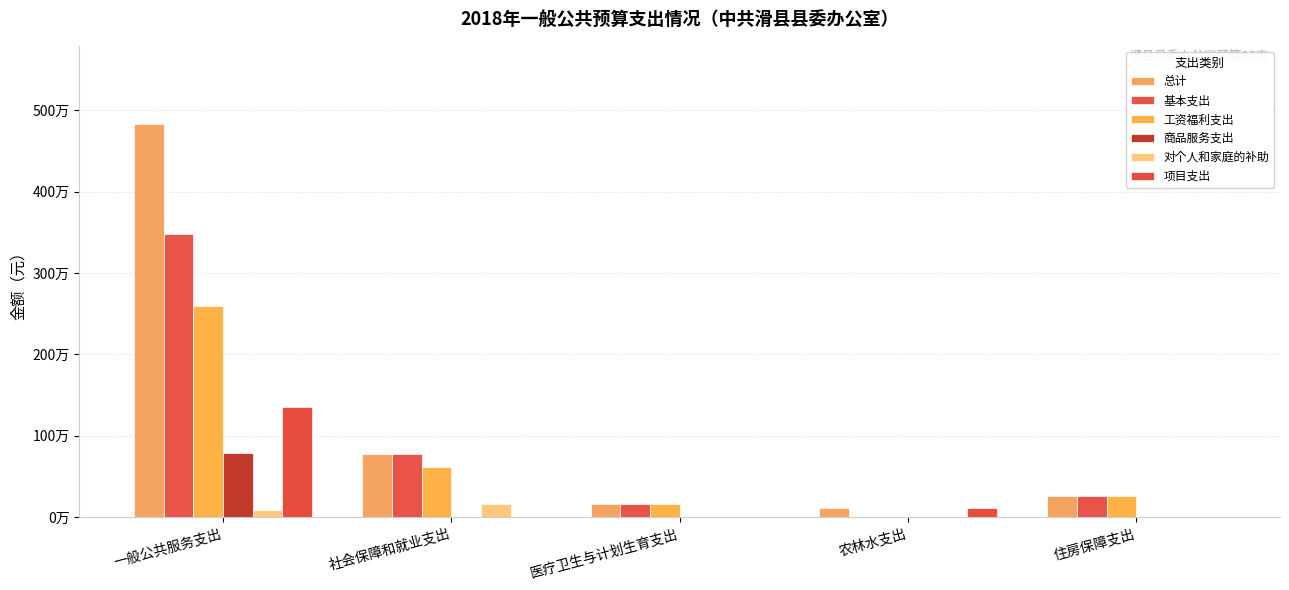

Which series has the widest spread of values?

总计